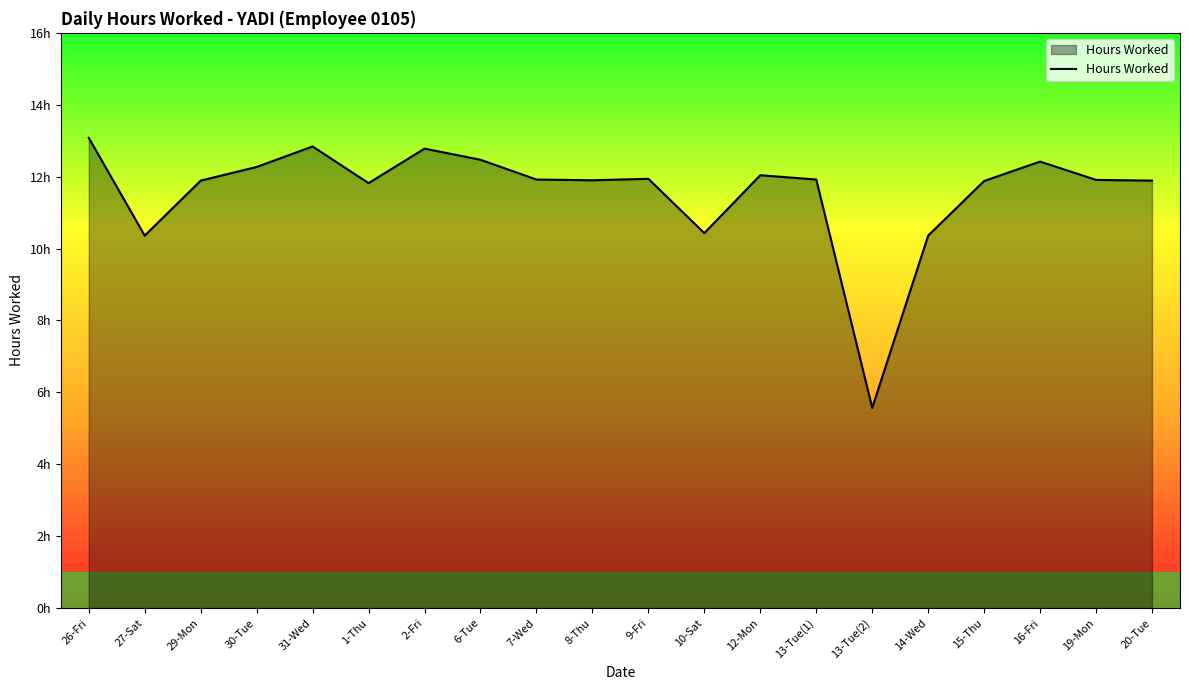

Does the chart have visible grid lines?

No